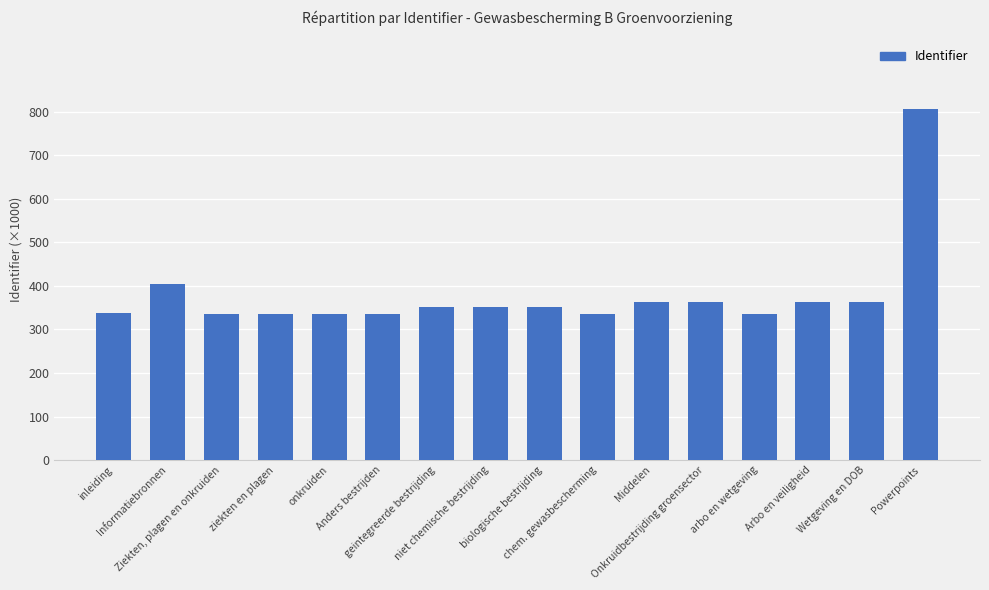

List the labels in order of value, largest first.

Powerpoints, Informatiebronnen, Wetgeving en DOB, Arbo en veiligheid, Onkruidbestrijding groensector, Middelen, biologische bestrijding, niet chemische bestrijding, geintegreerde bestrijding, inleiding, onkruiden, ziekten en plagen, arbo en wetgeving, chem. gewasbescherming, Anders bestrijden, Ziekten, plagen en onkruiden